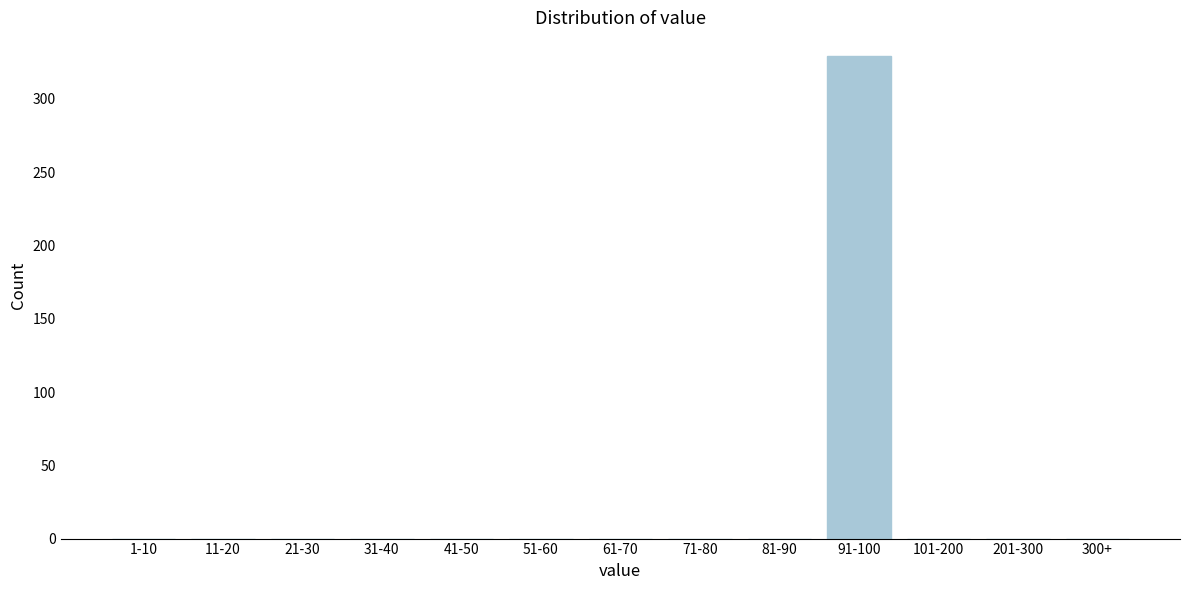

Reading left to right, list all the values displayed in this chart.

1-10=0	11-20=0	21-30=0	31-40=0	41-50=0	51-60=0	61-70=0	71-80=0	81-90=0	91-100=329	101-200=0	201-300=0	300+=0